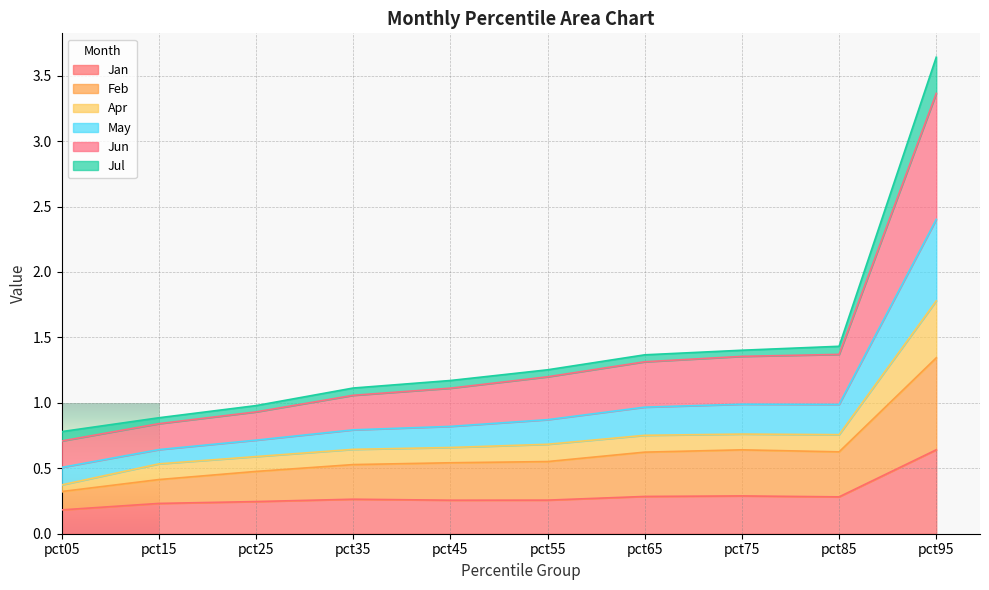

True or false: May and Apr cross at least once.

False